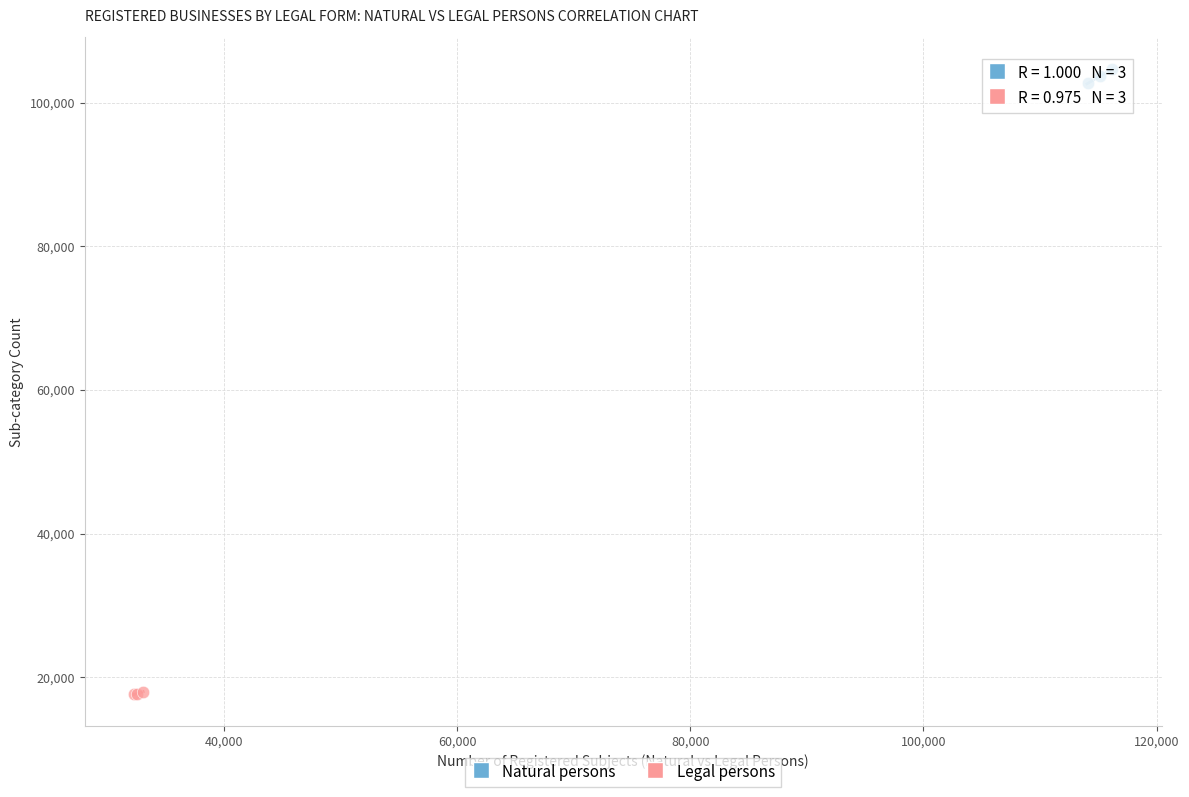

Which series has the largest Y range (max minus min)?

Natural persons